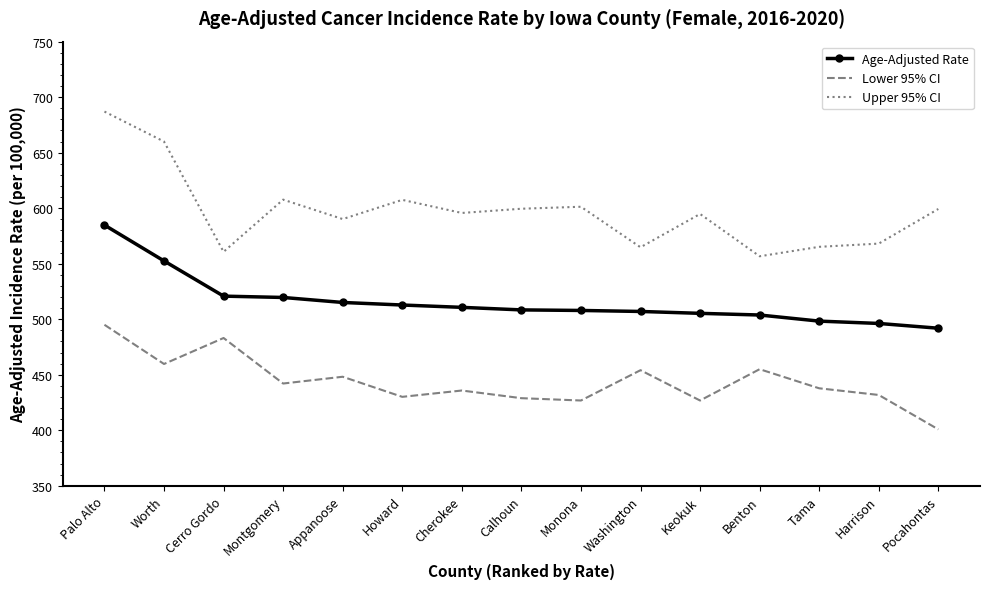

True or false: Lower 95% CI and Upper 95% CI intersect in this chart.

False